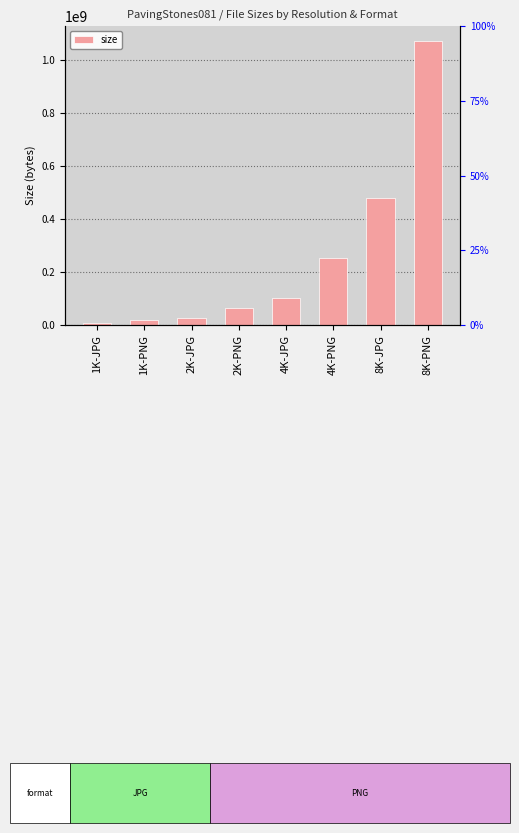

What is the average value?

252370414